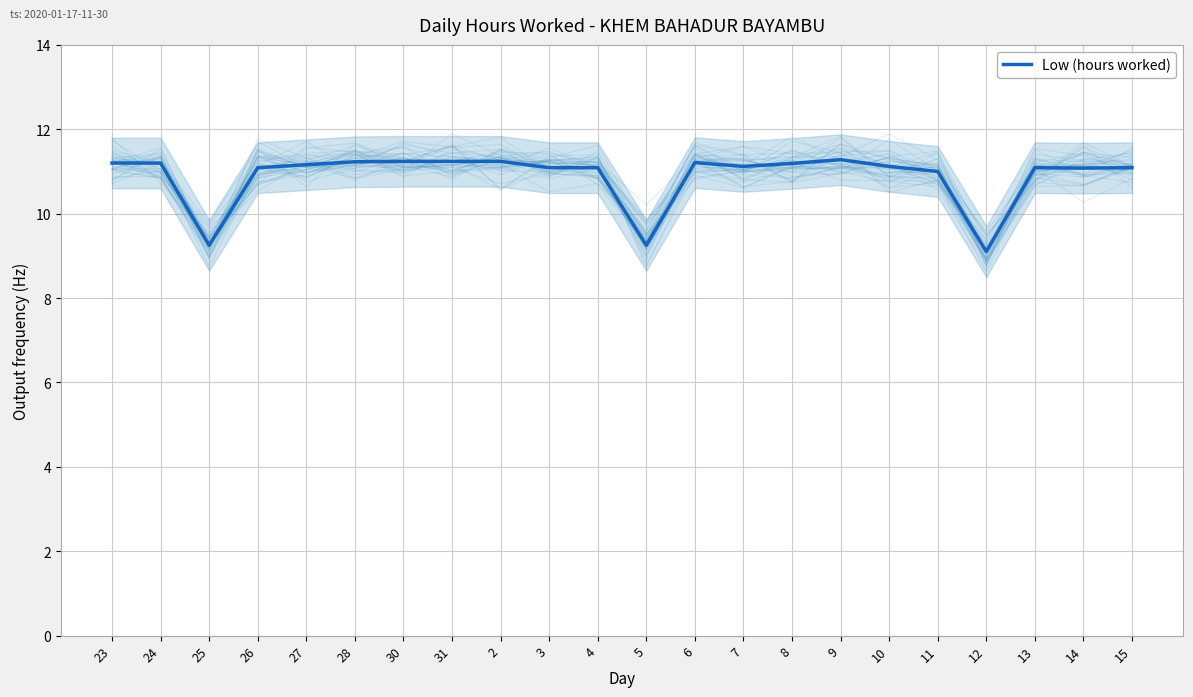

Count the number of data series in this chart.

1